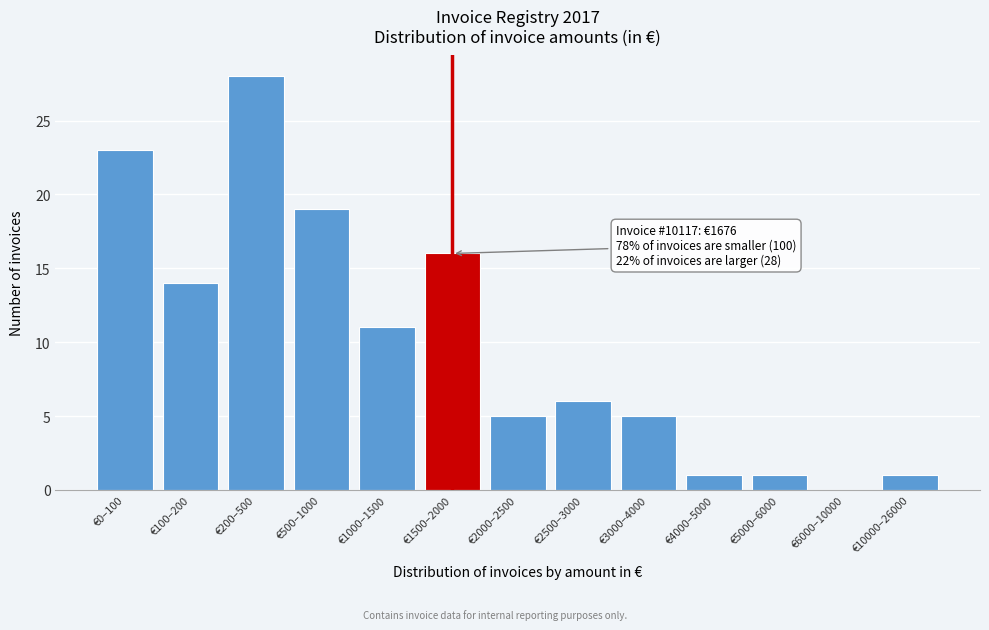

Reading left to right, extract all data points from this chart.

€0–100=23	€100–200=14	€200–500=28	€500–1000=19	€1000–1500=11	€1500–2000=16	€2000–2500=5	€2500–3000=6	€3000–4000=5	€4000–5000=1	€5000–6000=1	€6000–10000=0	€10000–26000=1